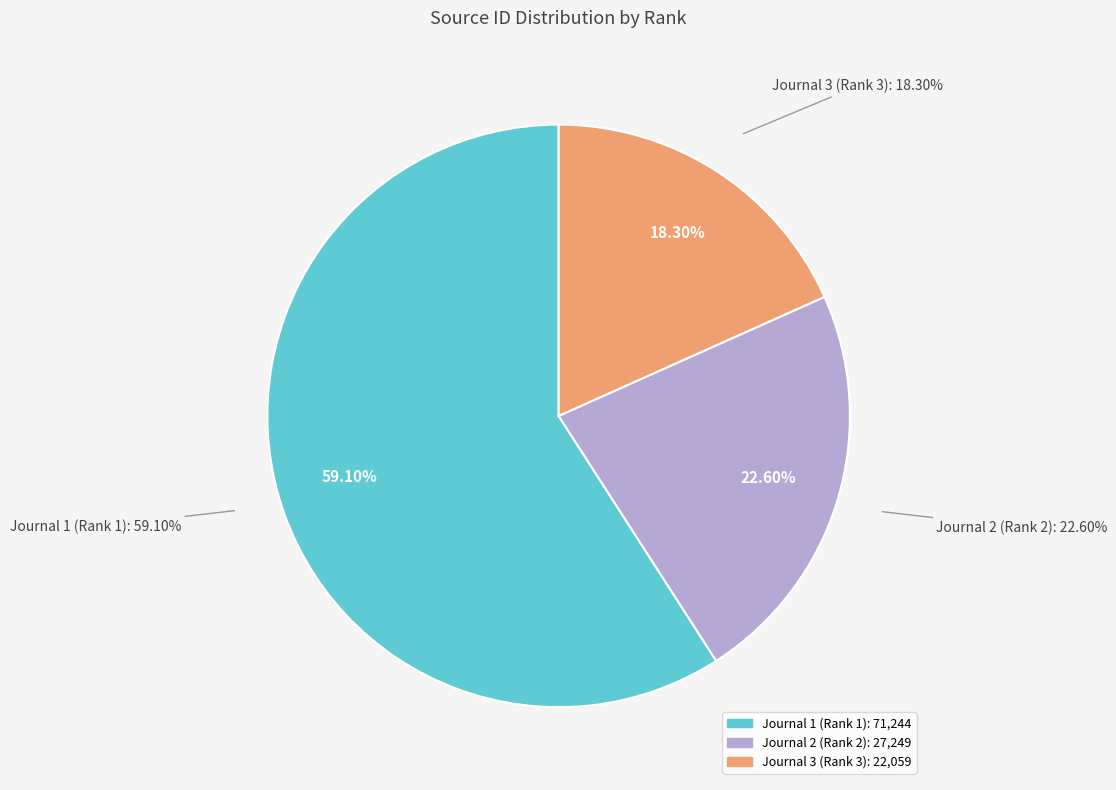

What percentage is NOT represented by Journal 3 (Rank 3)?

81.7%